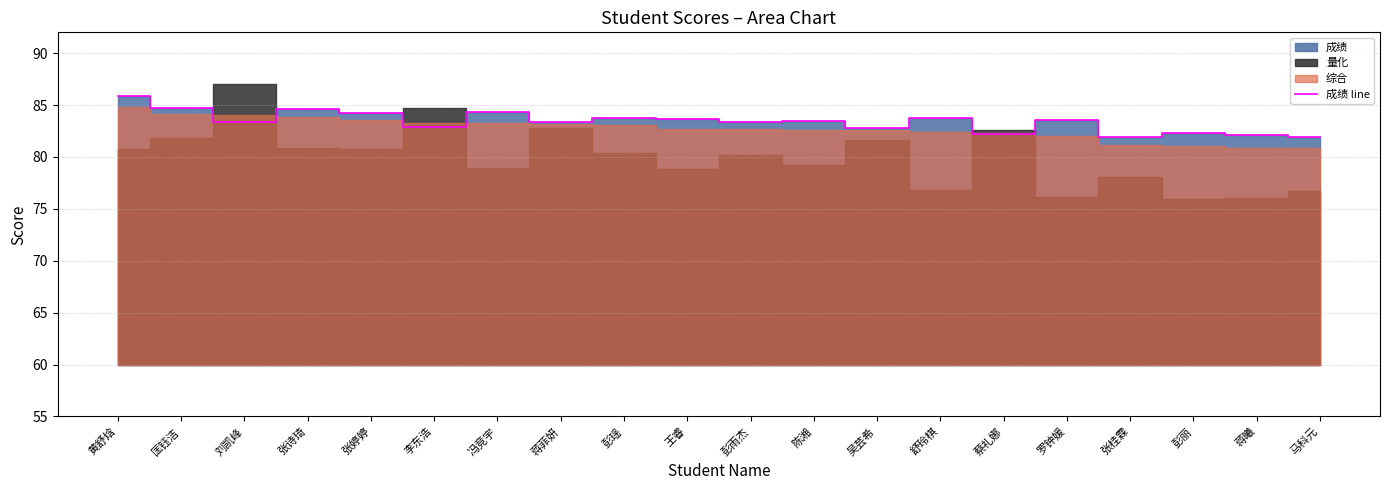

How many data points does each series have?

20